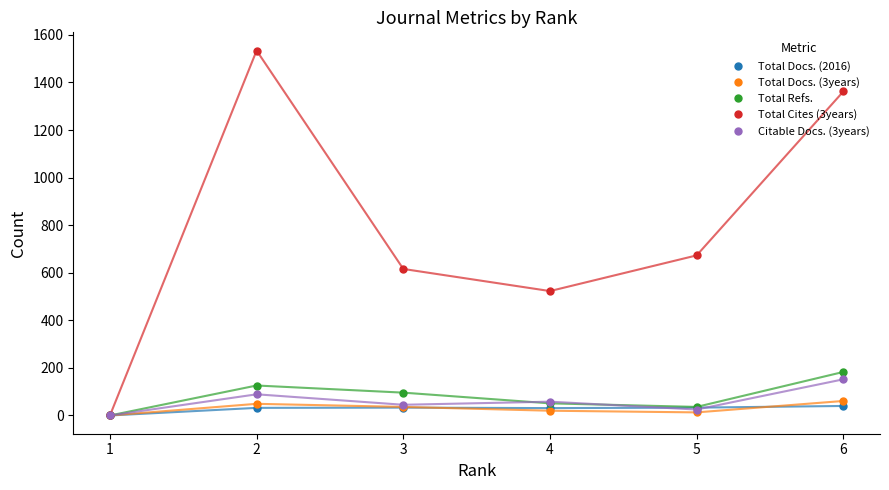

Which series has the largest range (max minus min)?

Total Cites (3years)